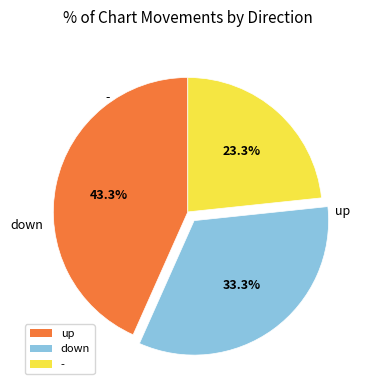

What is the largest slice in the pie chart?

up